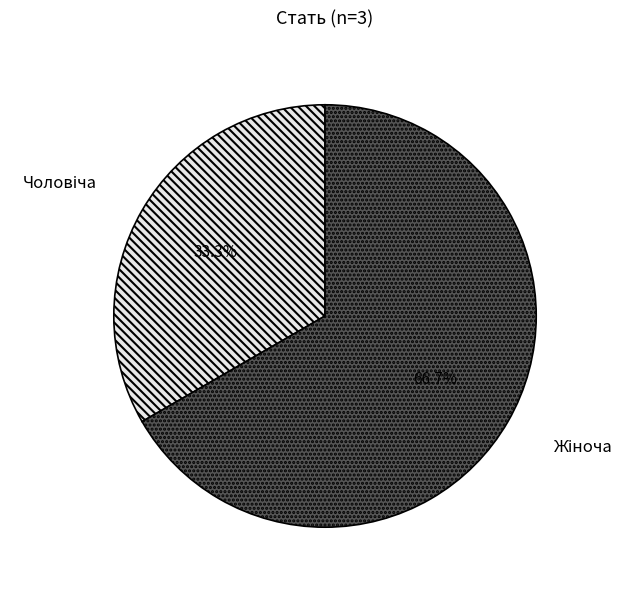

Is there any slice that represents more than half of the pie?

Yes